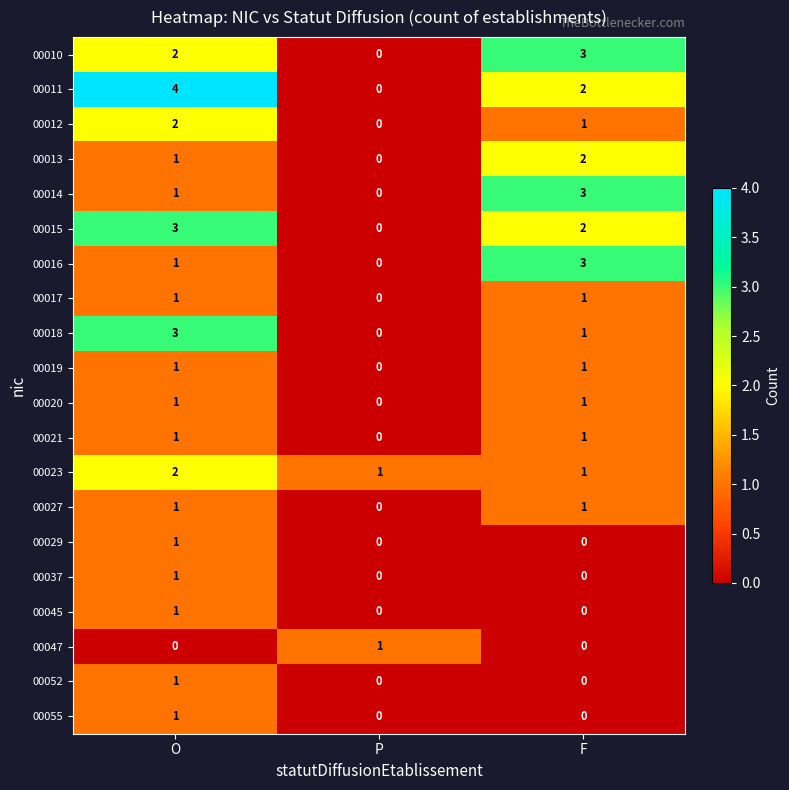

The 00045 series shows 1 at P. True or false?

False